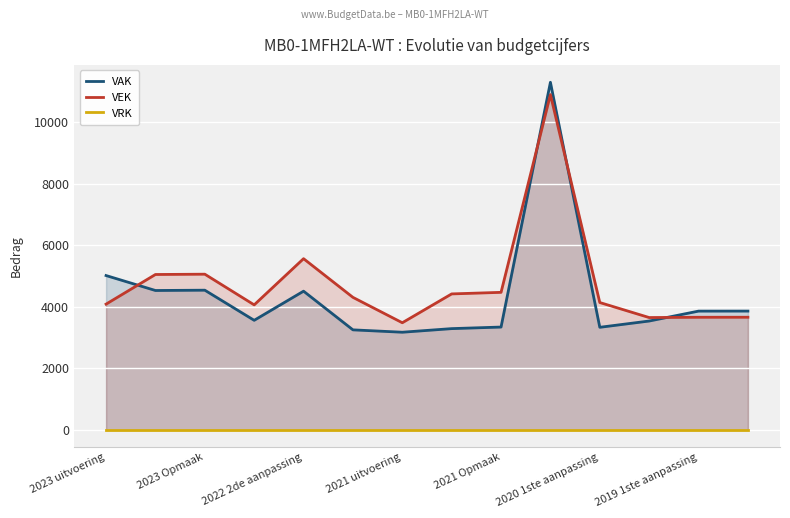

Which category has the highest value across all series?

9